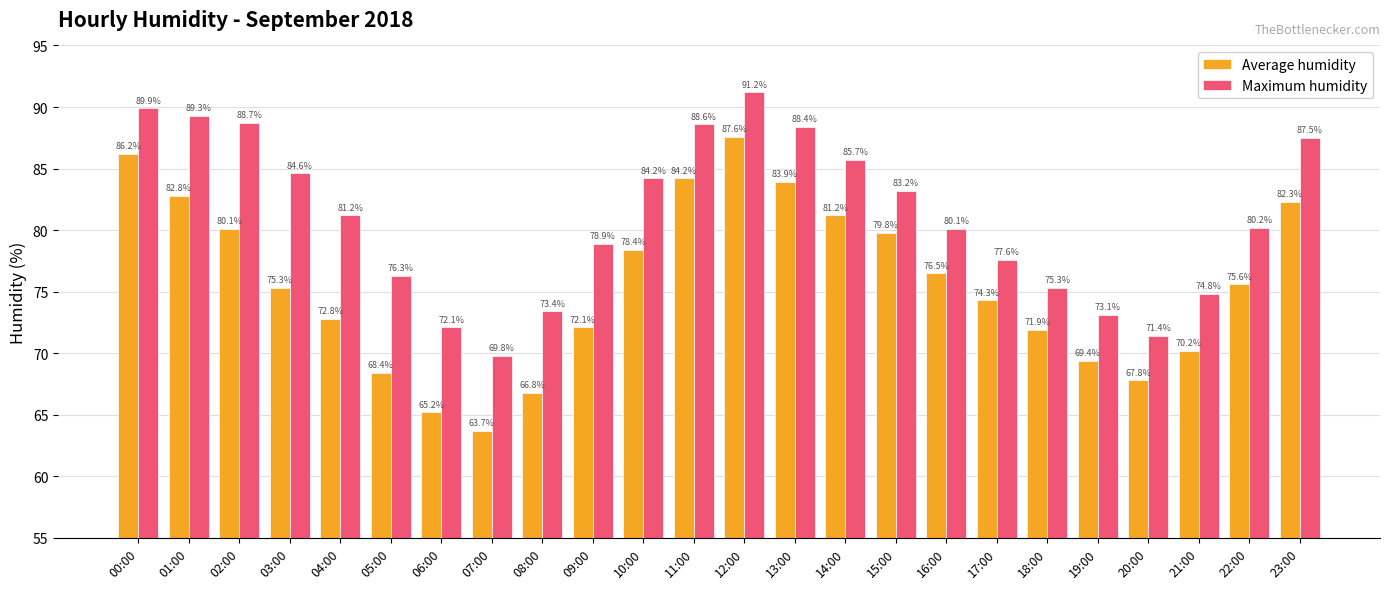

True or false: Maximum humidity has a value of 73.4 at 08:00.

True